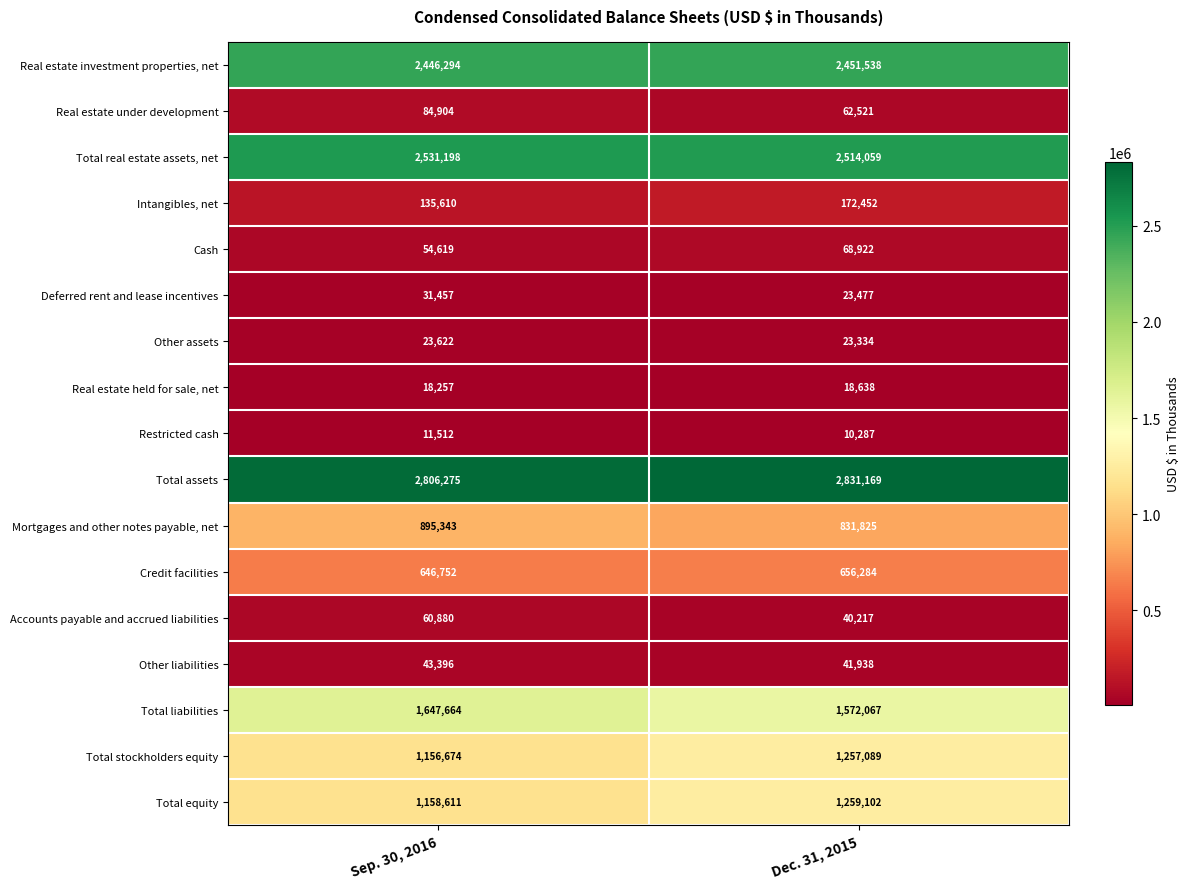

What value does the Total real estate assets, net series have at Sep. 30, 2016, to the nearest 10?

2531200